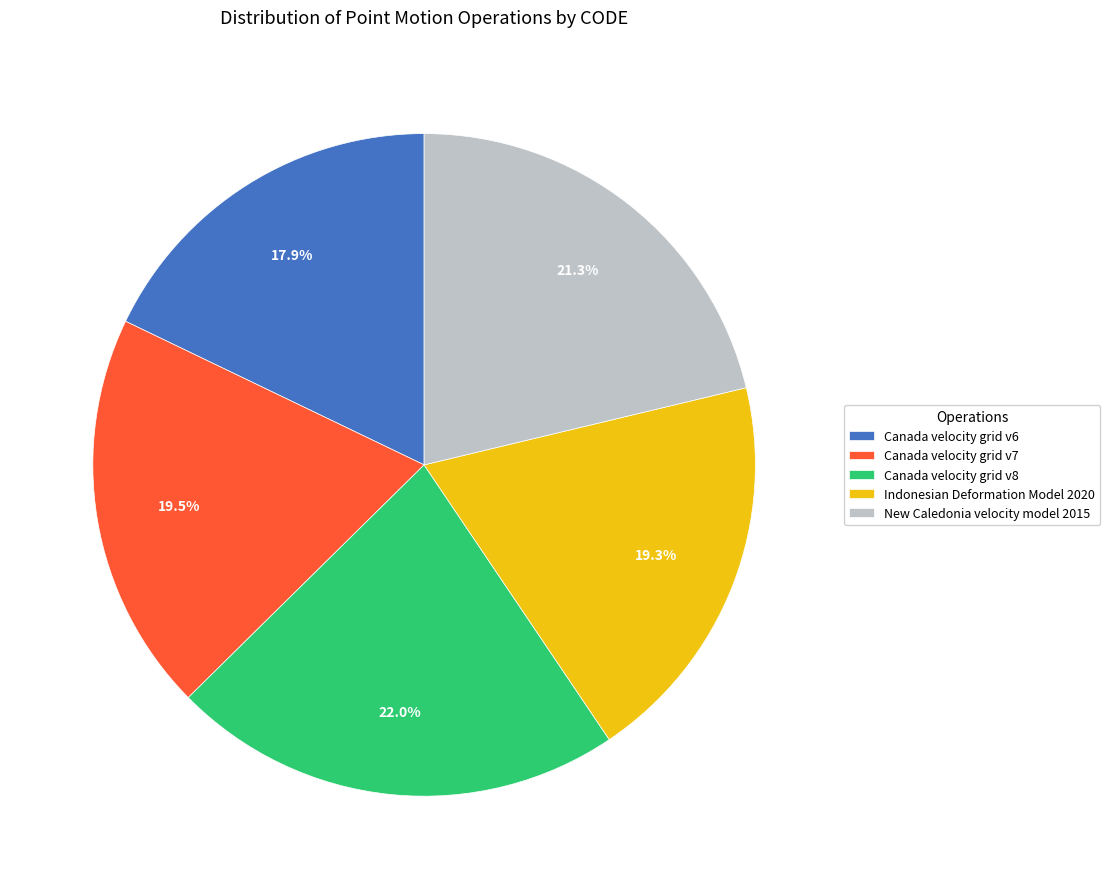

The New Caledonia velocity model 2015 slice represents 7% of the pie. True or false?

False